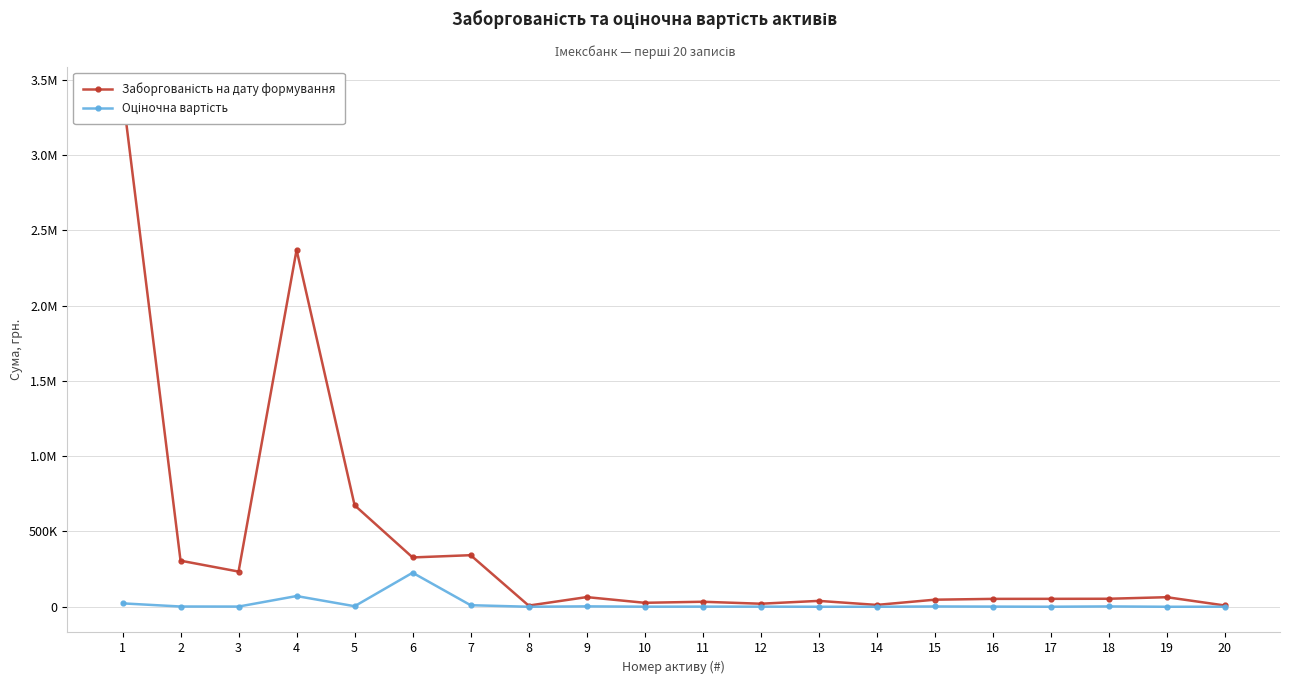

Which series changed the most between 14 and 16?

Заборгованість на дату формування